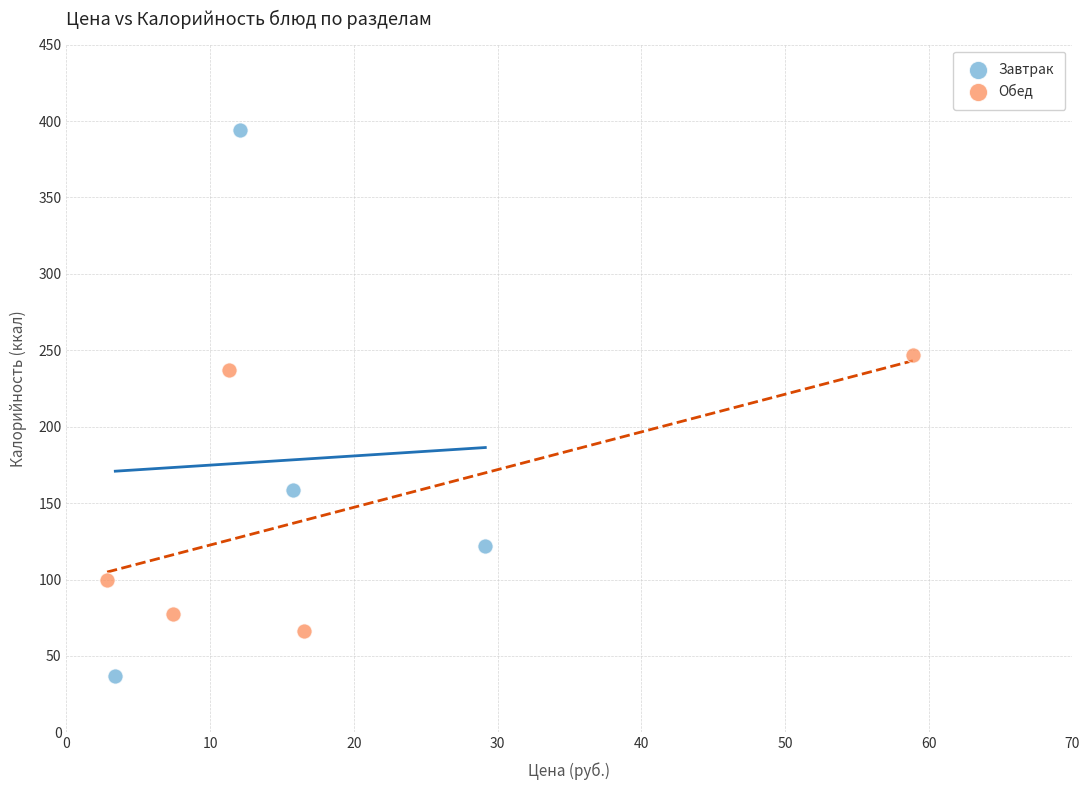

Which series has the widest spread of Y values?

Завтрак